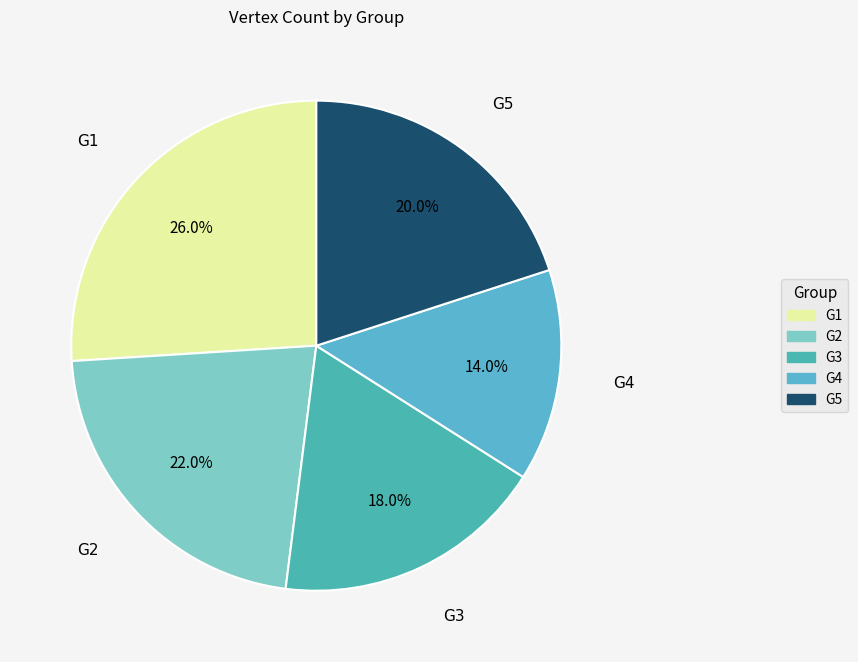

How many segments does this pie chart have?

5